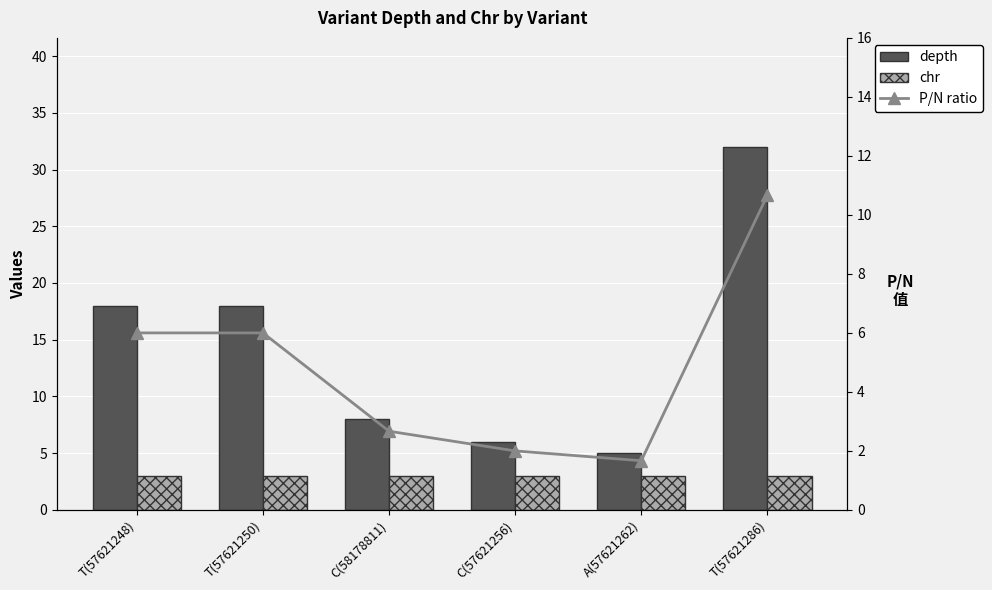

Which series changed the most between T(57621248) and A(57621262)?

depth